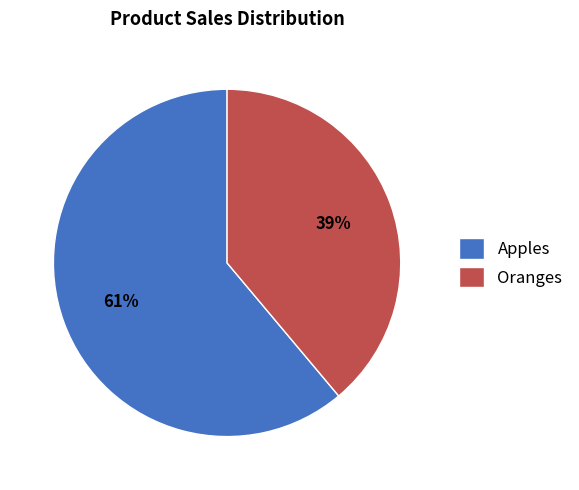

How many segments does this pie chart have?

2